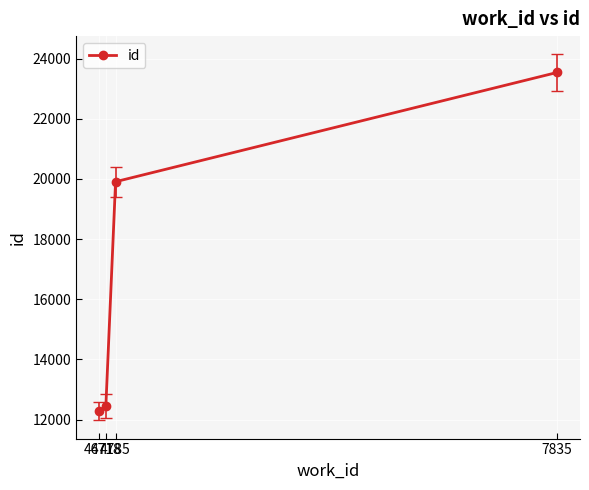

What is the ratio of the value at 4785 to the value at 4671?

1.6